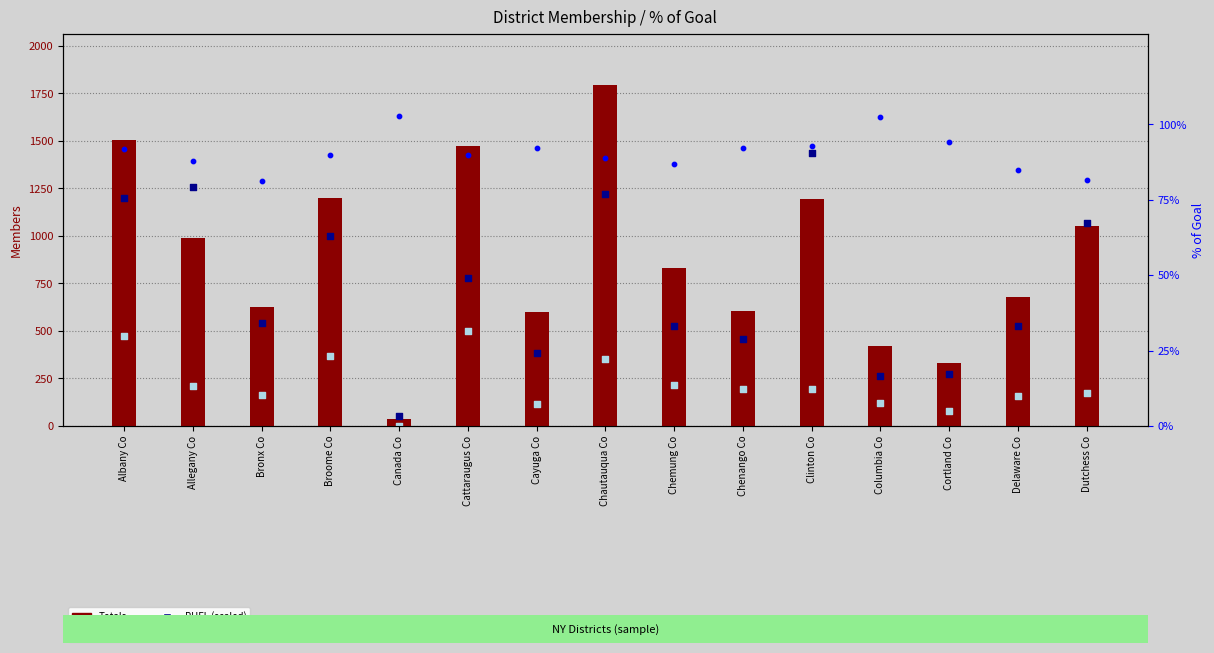

Which series reaches the maximum Y coordinate?

Totals